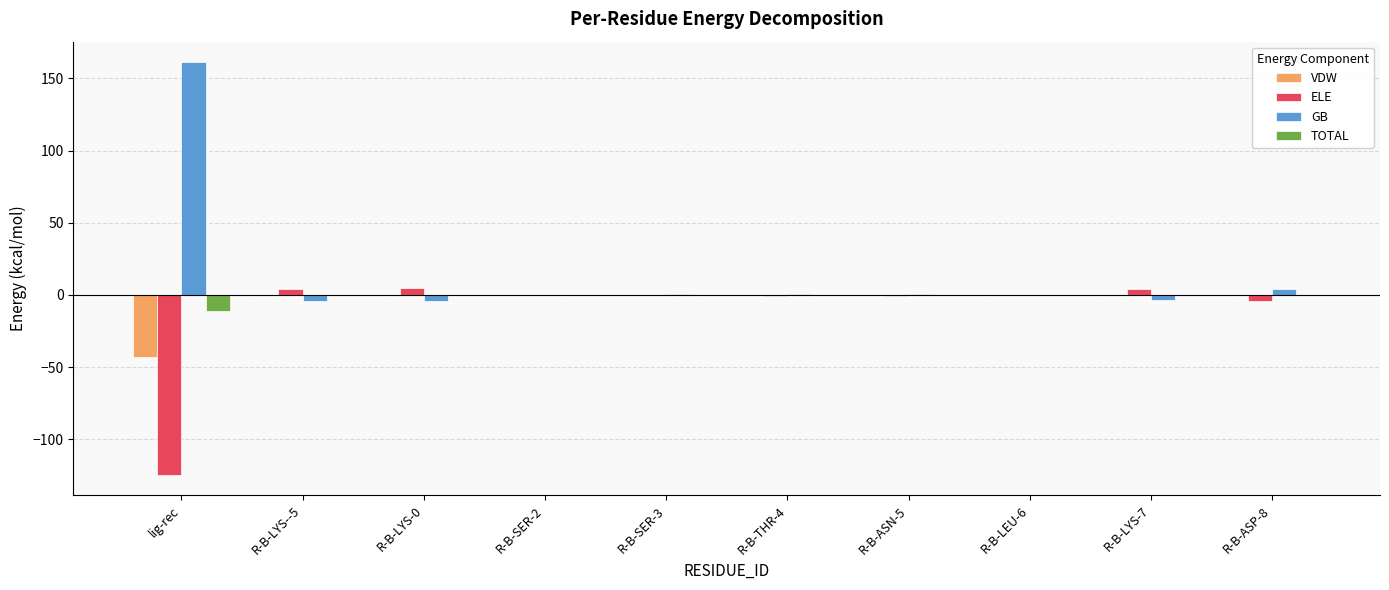

True or false: GB has a value of 4.3 at R-B-ASP-8.

True